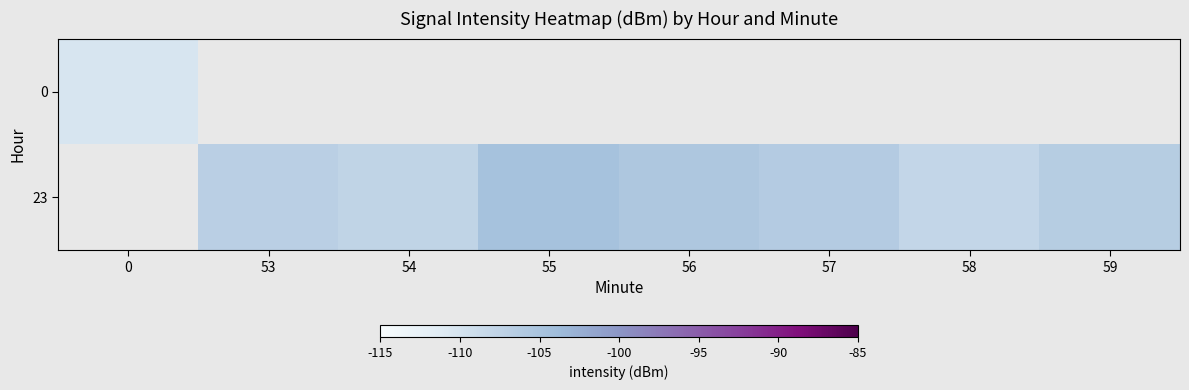

How many data points does each series have?

8